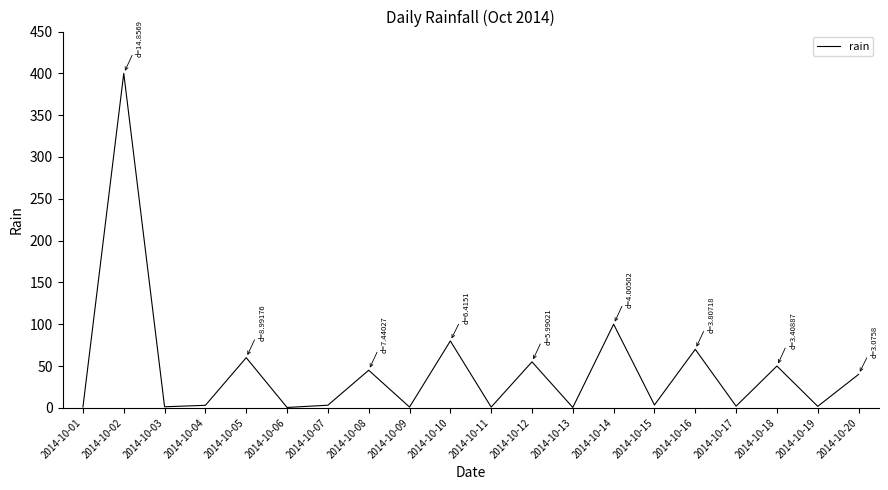

What is the ratio of the value at 2014-10-14 to the value at 2014-10-05?

1.7